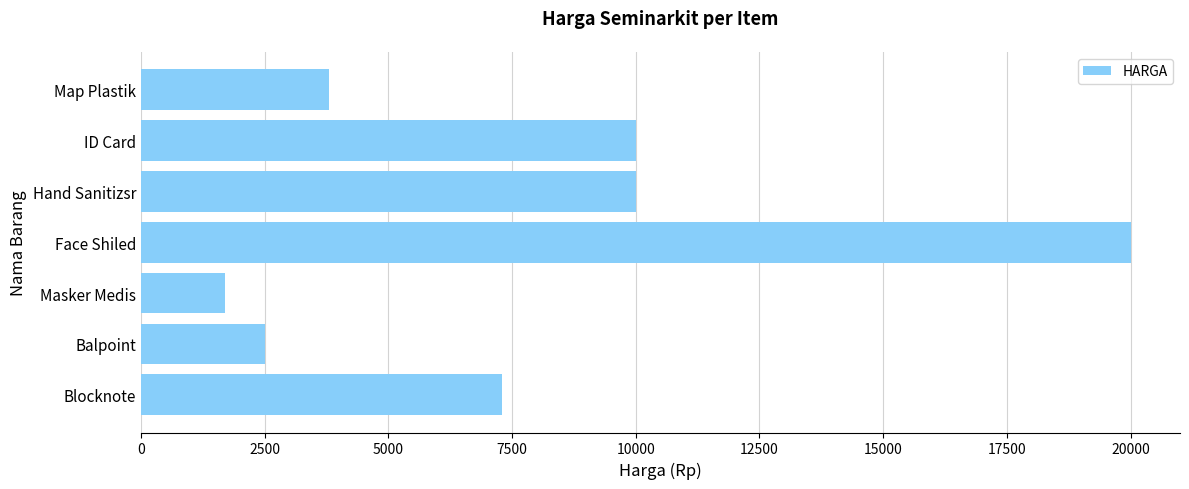

Which has a higher value, Balpoint or Blocknote?

Blocknote